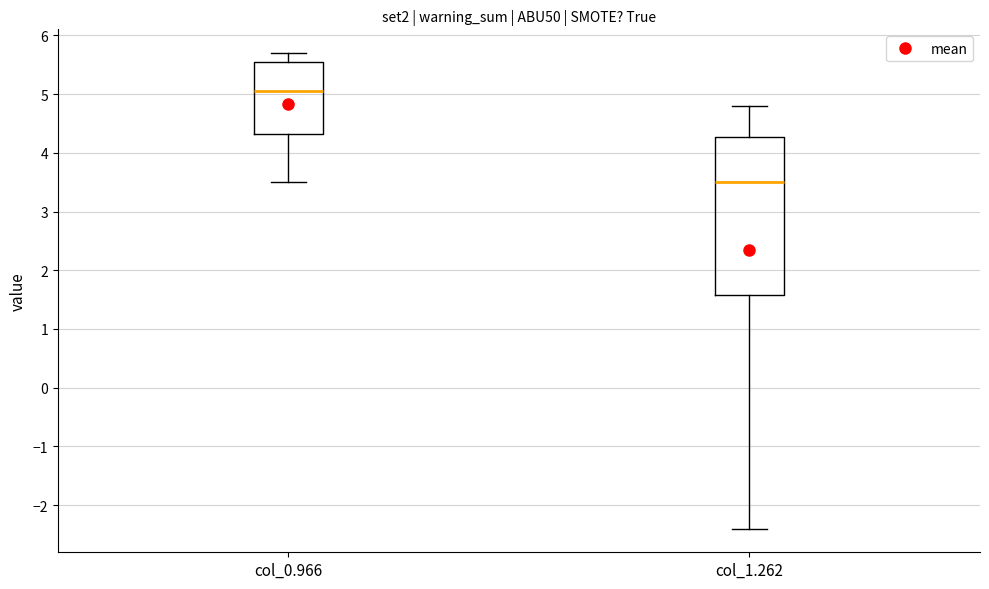

Where does the median line of the box for col_0.966 sit on the y-axis? The values are not printed on the chart, so give them approximately, as read against the axis.

5.1